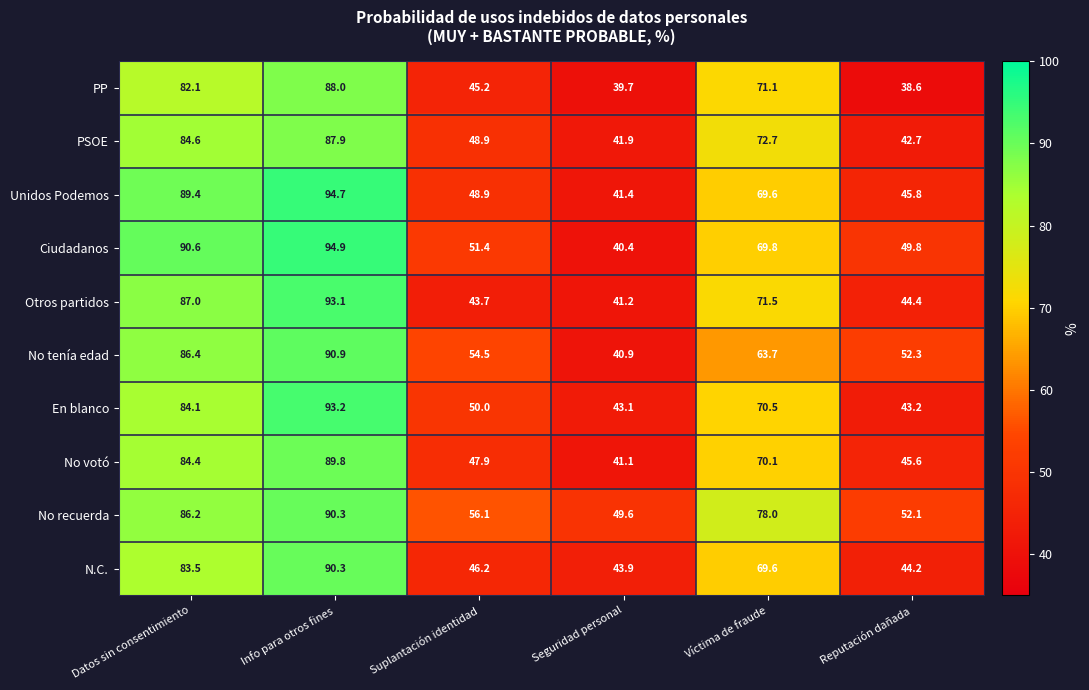

List the labels in order of Unidos Podemos value, largest first.

Info para otros fines, Datos sin consentimiento, Víctima de fraude, Suplantación identidad, Reputación dañada, Seguridad personal